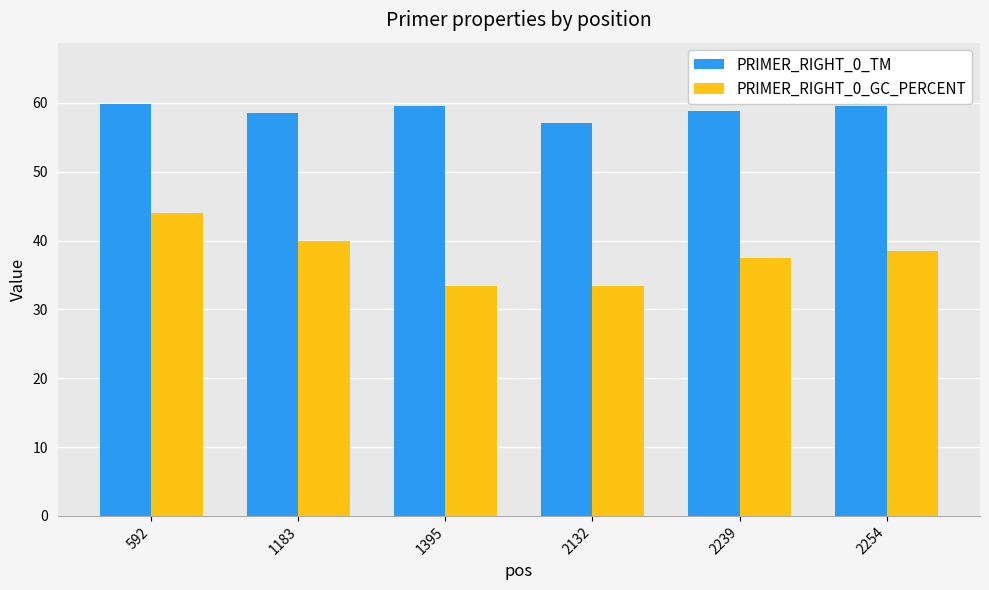

What is the average value of the PRIMER_RIGHT_0_GC_PERCENT series?

37.8